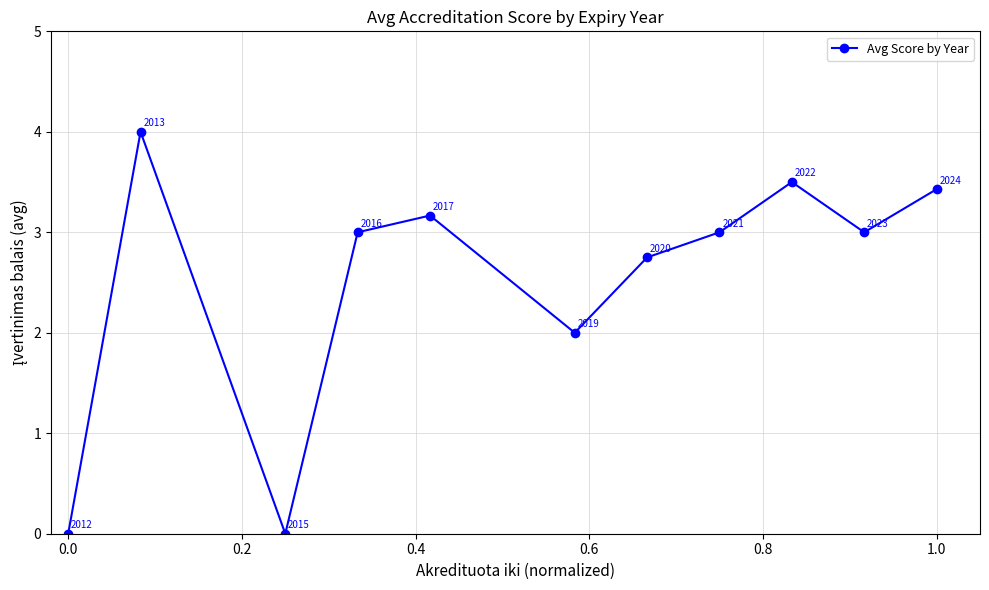

What is the average value?

2.5